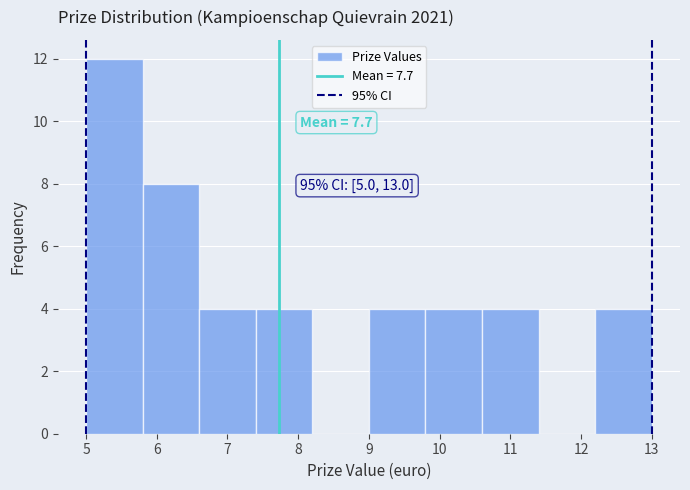

Over which range of the x-axis is the bar tallest?

5.0 to 5.8